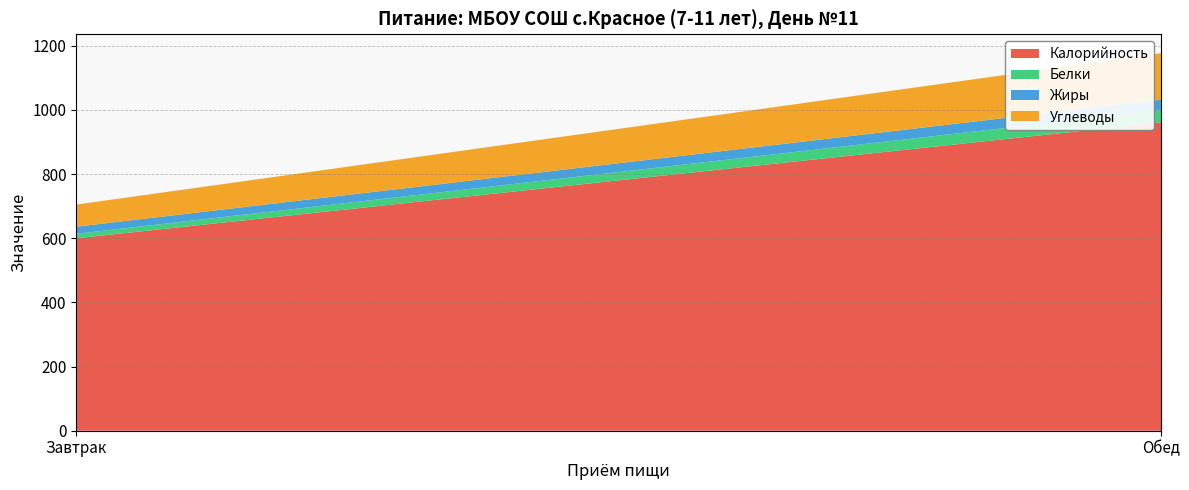

Reading left to right, extract all data points from this chart.

Калорийность: 600	961
Белки: 14	38
Жиры: 22	33
Углеводы: 69	145